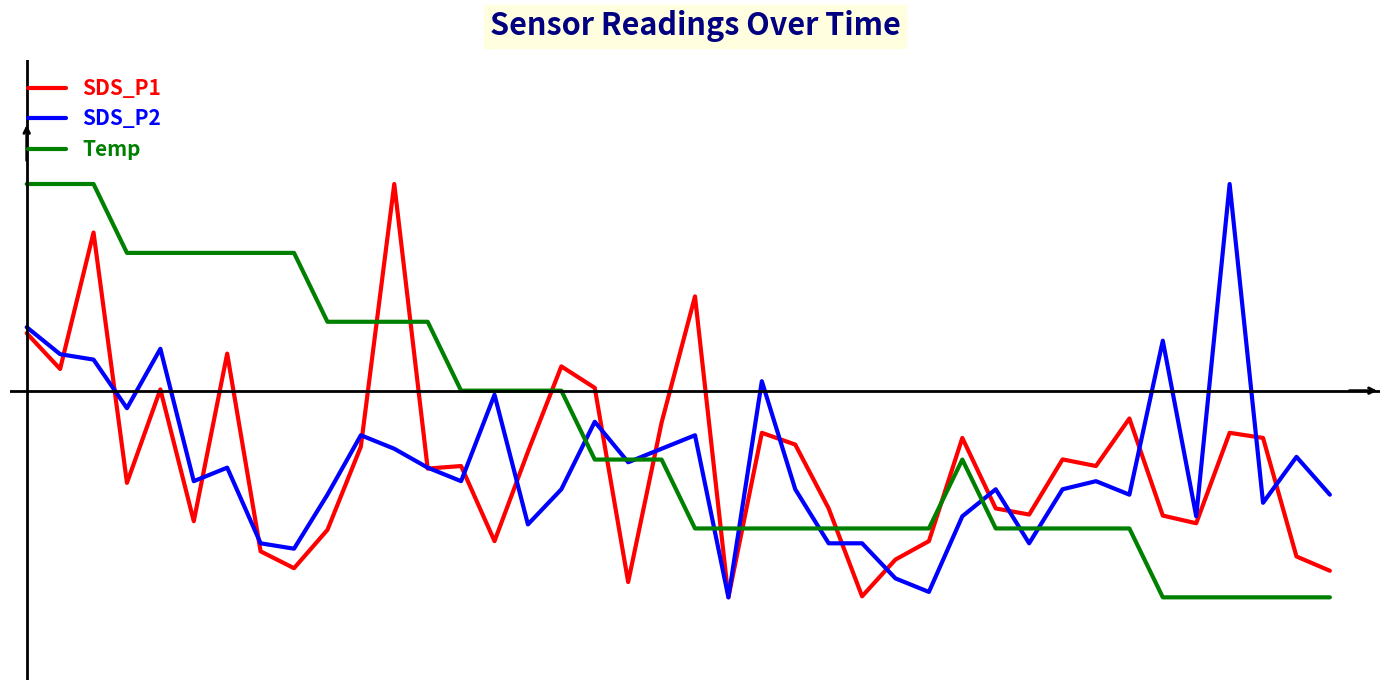

True or false: Temp has more than 1 points higher than both neighbors.

False